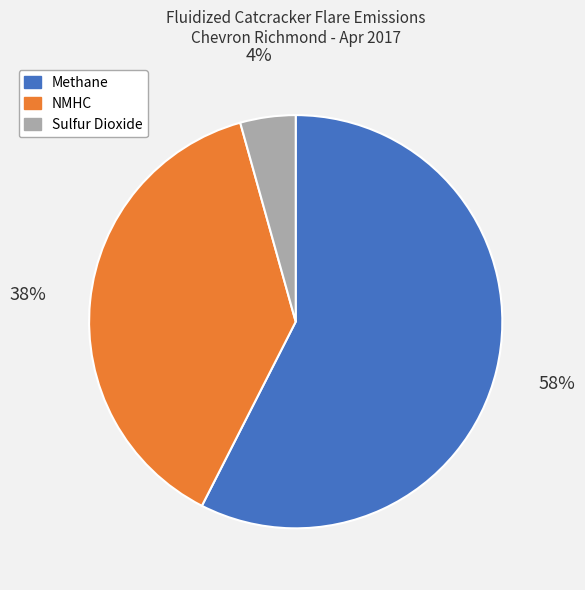

To the nearest percent, what is the combined percentage of NMHC and Sulfur Dioxide?

42%